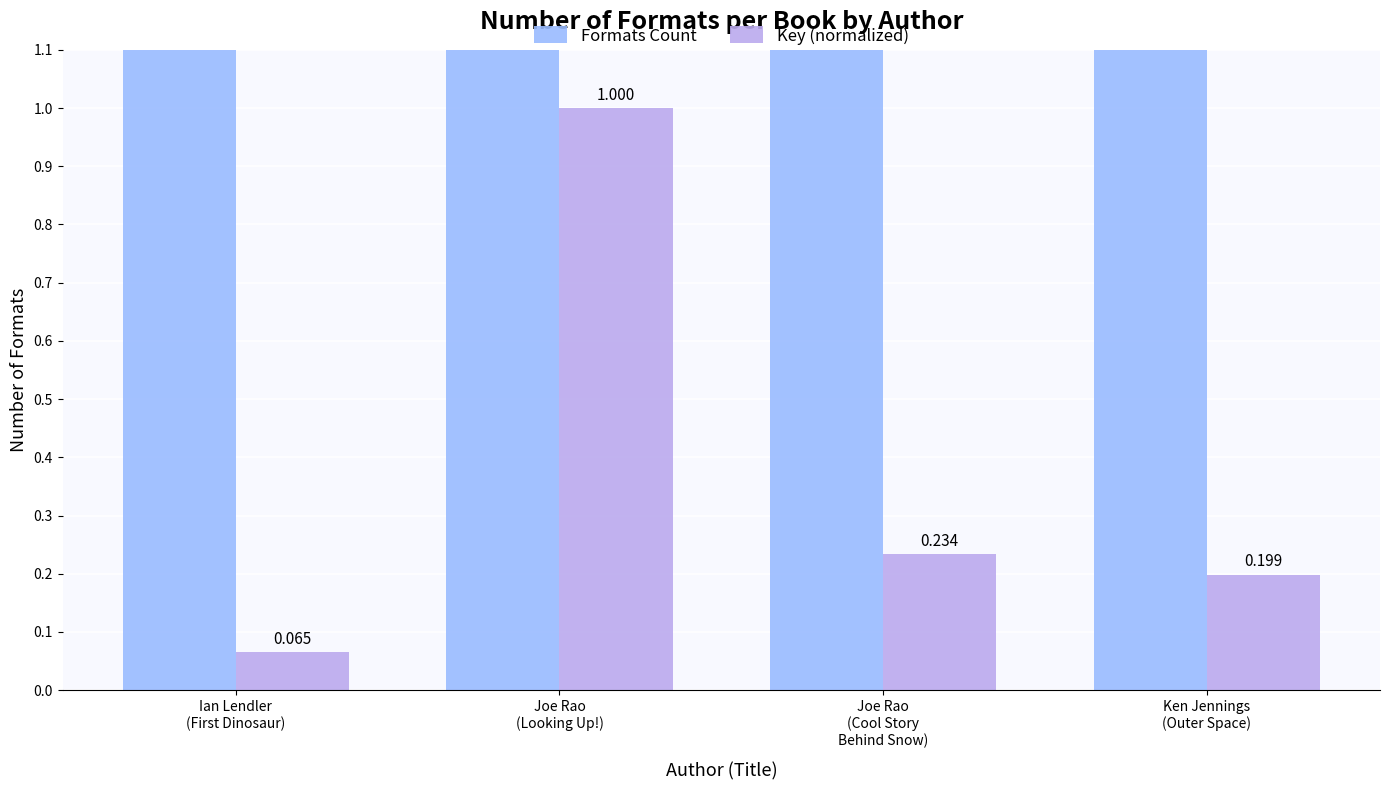

Does the chart contain stacked bars?

No